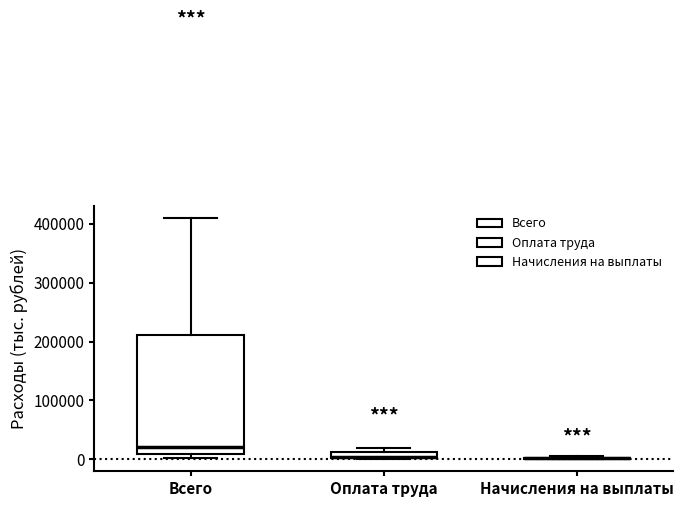

Which box is the tallest, from its lower edge to its upper edge?

Всего